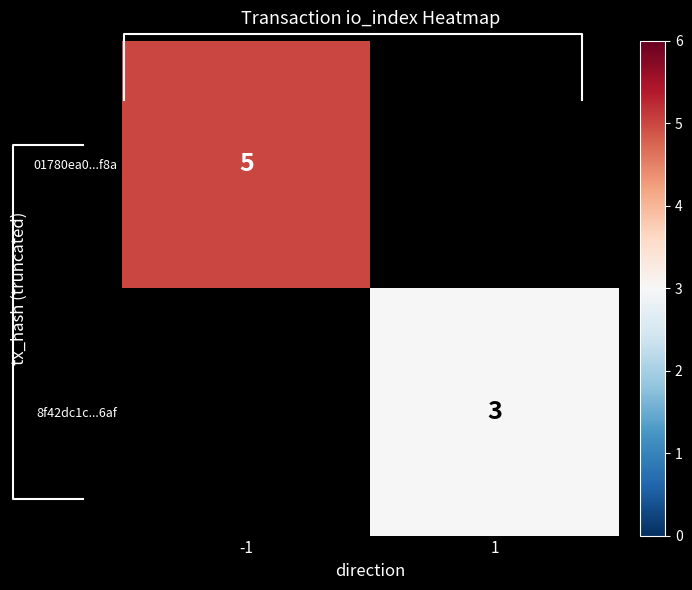

Rank the series by their maximum value, from highest to lowest.

01780ea0...f8a, 8f42dc1c...6af